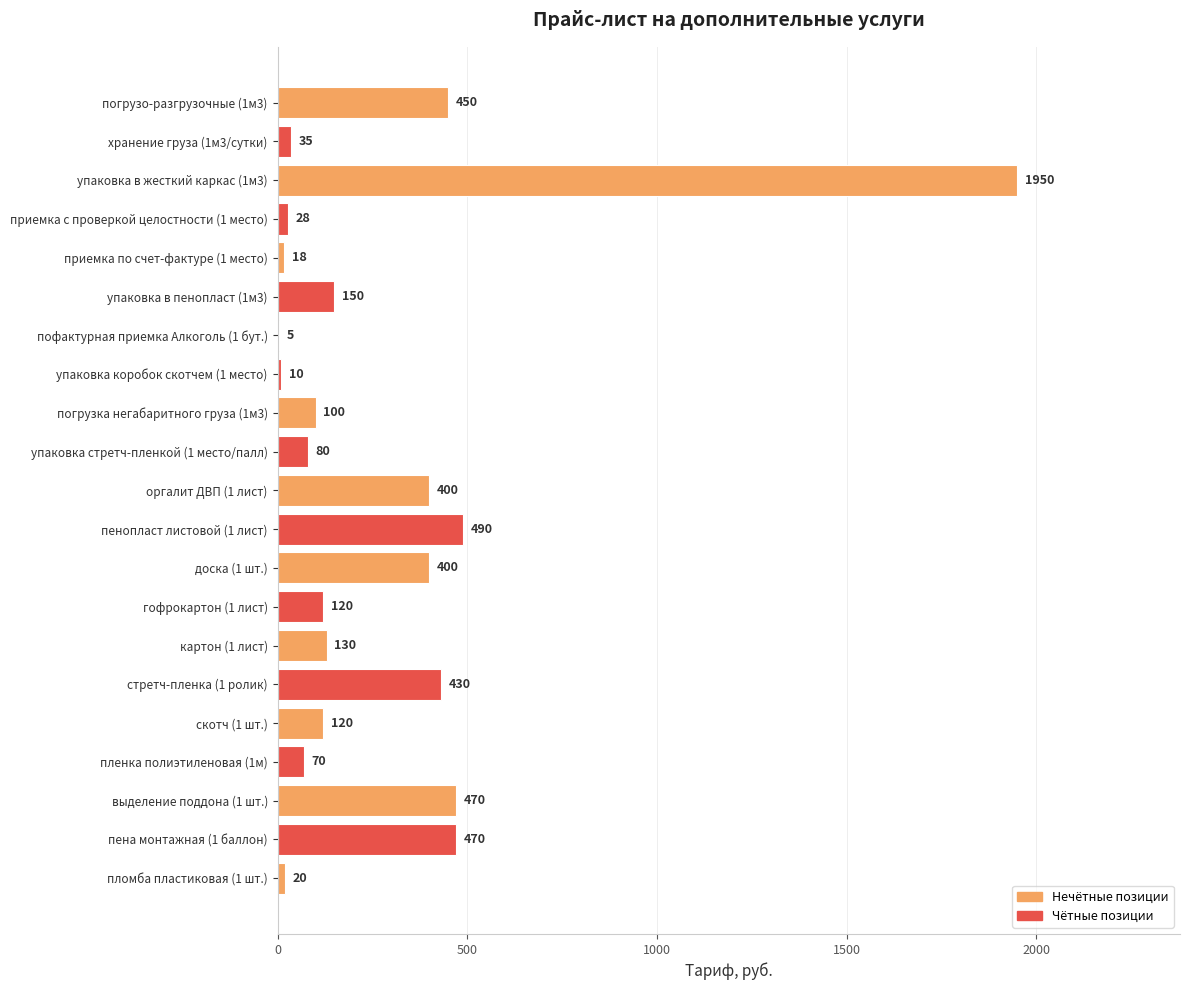

At which label is the value closest to 977?

пенопласт листовой (1 лист)